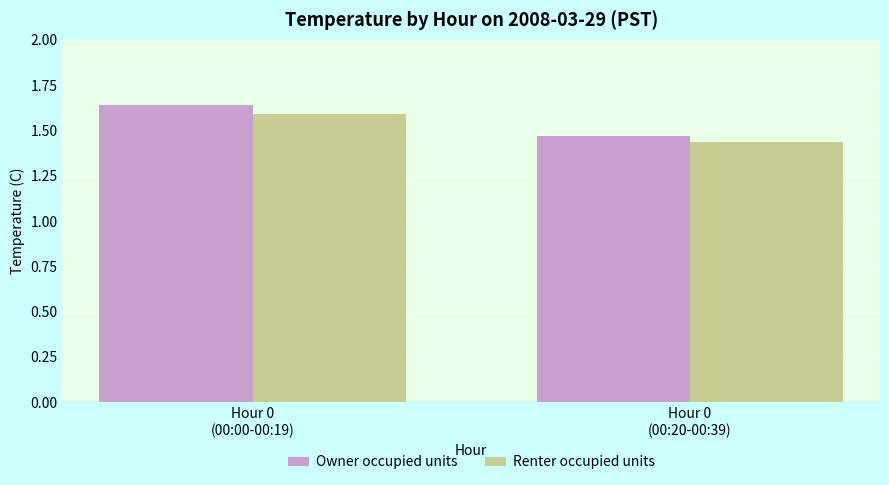

Which series has the widest spread of values?

Owner occupied units